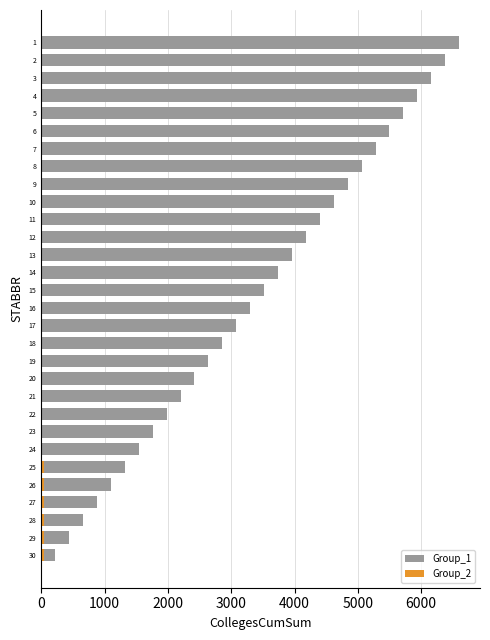

Which series changed the most between 27 and 7?

Group_1